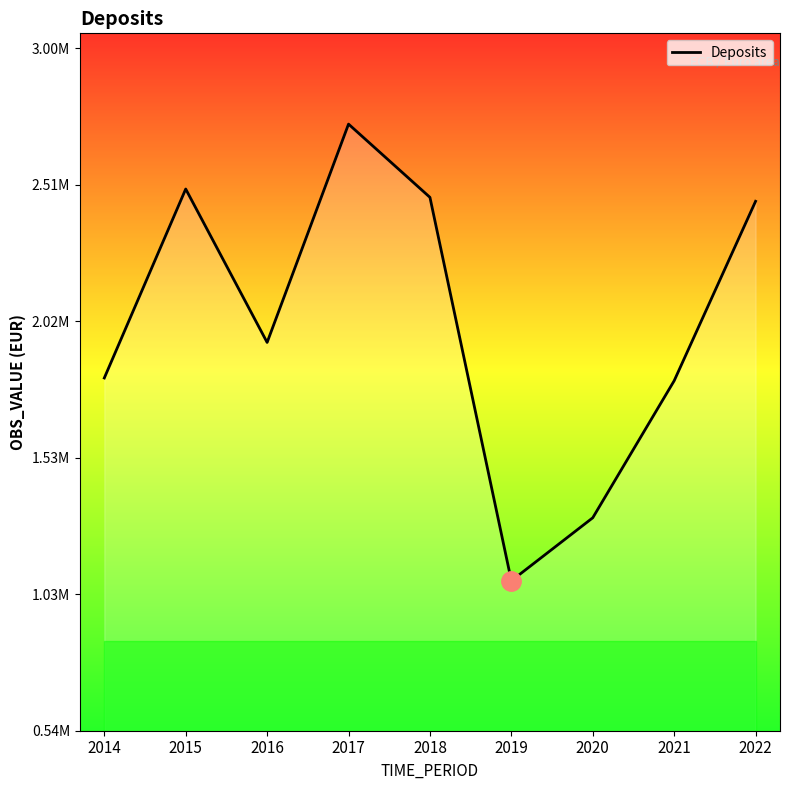

Does the chart have visible grid lines?

No